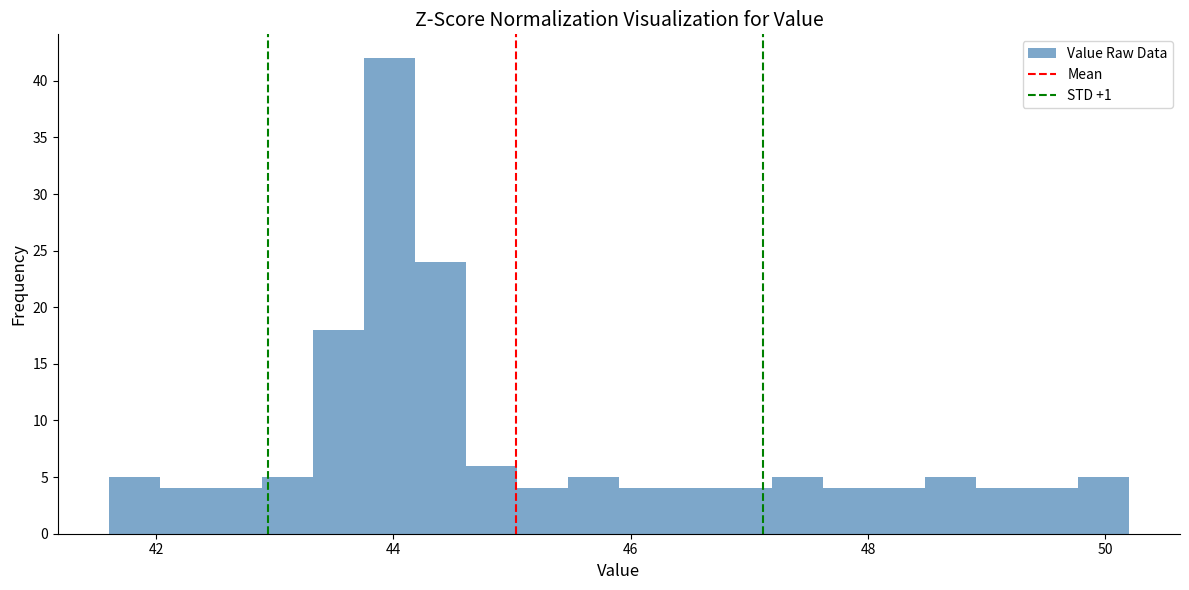

Read against the x-axis, roughly where is the centre of the tallest bar?

44.0